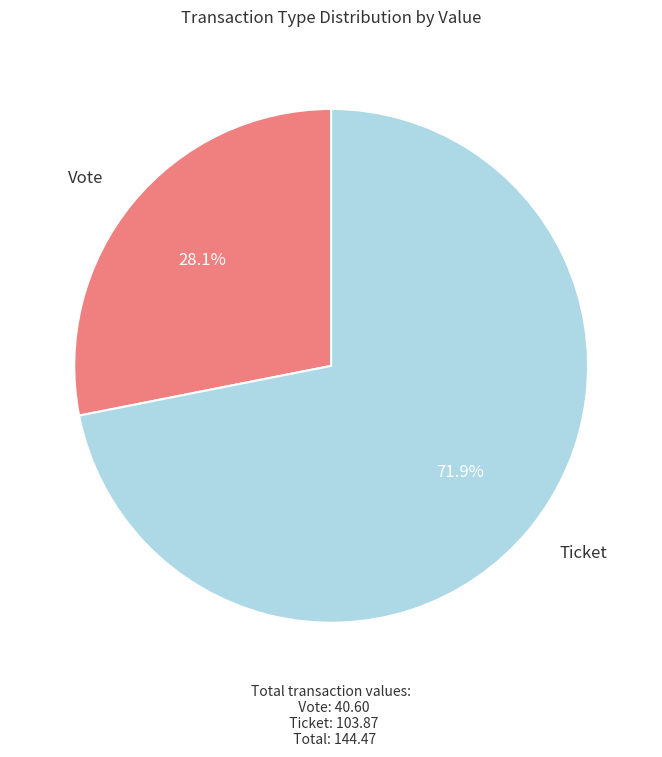

Combined, do Ticket and Vote account for over 50%?

Yes